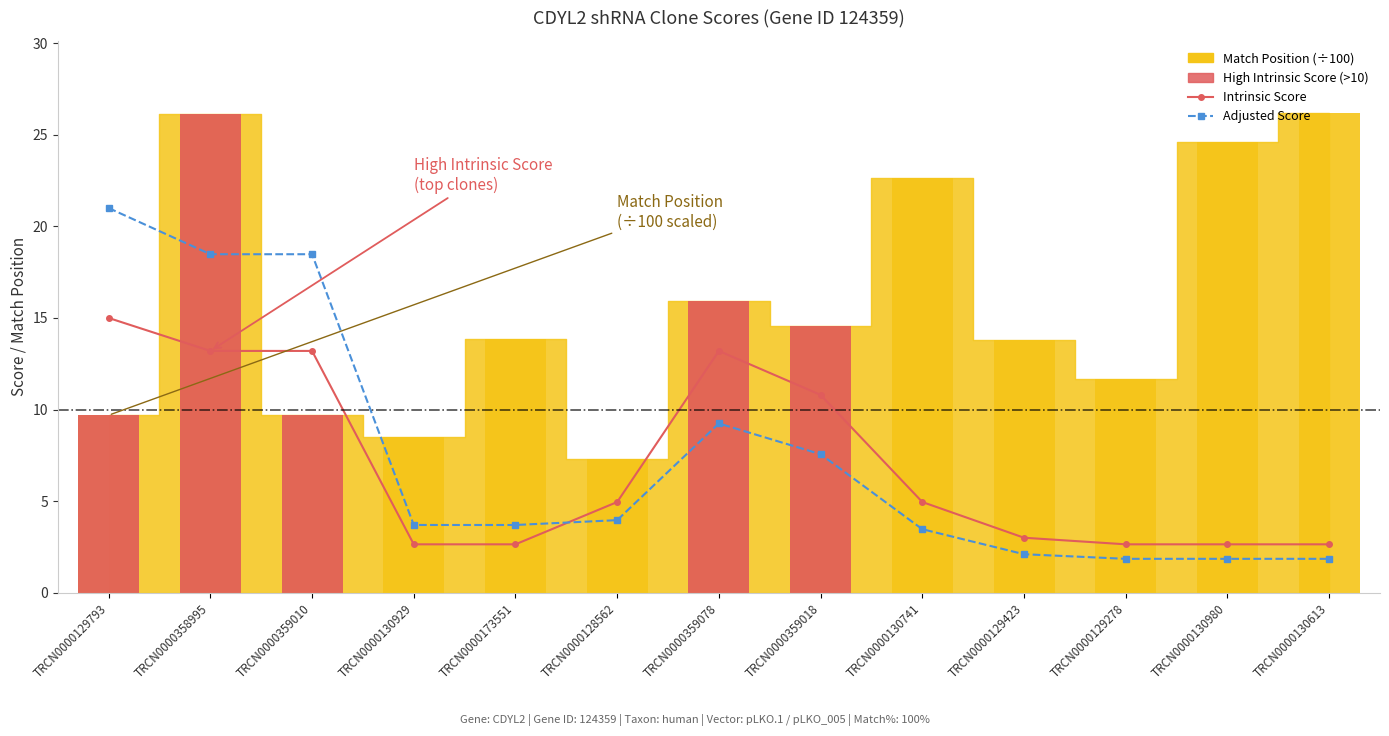

Reading right to left, transcribe all the data shown in this chart.

Intrinsic Score: TRCN0000130613=2.6	TRCN0000130980=2.6	TRCN0000129278=2.6	TRCN0000129423=3.0	TRCN0000130741=5.0	TRCN0000359018=10.8	TRCN0000359078=13.2	TRCN0000128562=5.0	TRCN0000173551=2.6	TRCN0000130929=2.6	TRCN0000359010=13.2	TRCN0000358995=13.2	TRCN0000129793=15.0
Adjusted Score: TRCN0000130613=1.8	TRCN0000130980=1.8	TRCN0000129278=1.8	TRCN0000129423=2.1	TRCN0000130741=3.5	TRCN0000359018=7.6	TRCN0000359078=9.2	TRCN0000128562=4.0	TRCN0000173551=3.7	TRCN0000130929=3.7	TRCN0000359010=18.5	TRCN0000358995=18.5	TRCN0000129793=21.0
High Intrinsic Score (>10): TRCN0000130613=0.0	TRCN0000130980=0.0	TRCN0000129278=0.0	TRCN0000129423=0.0	TRCN0000130741=0.0	TRCN0000359018=14.6	TRCN0000359078=15.9	TRCN0000128562=0.0	TRCN0000173551=0.0	TRCN0000130929=0.0	TRCN0000359010=9.7	TRCN0000358995=26.1	TRCN0000129793=9.7